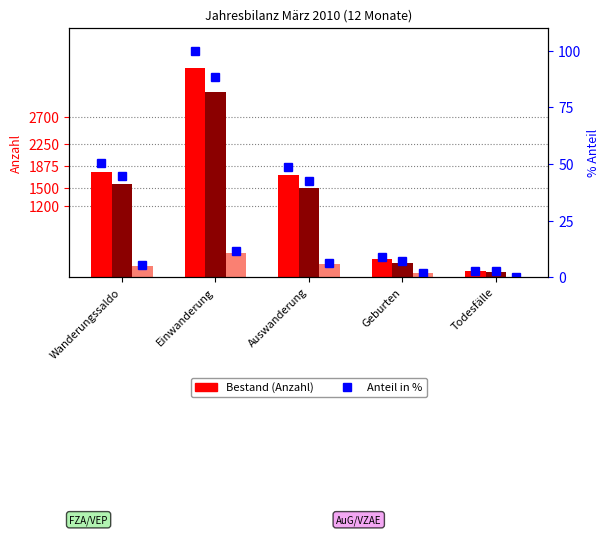

At which category does the chart reach its peak across all series?

Einwanderung